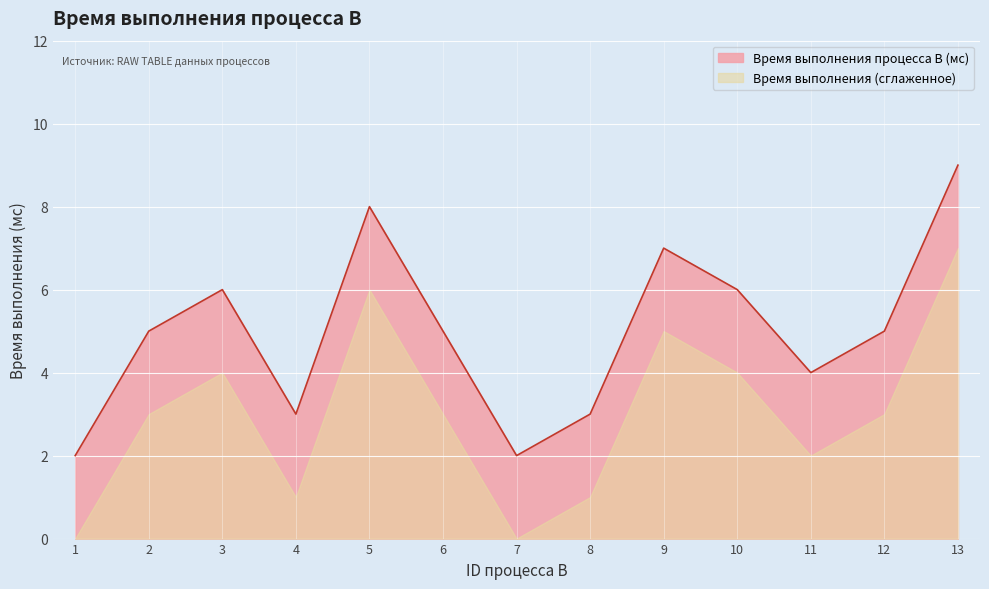

What is the average value?

5